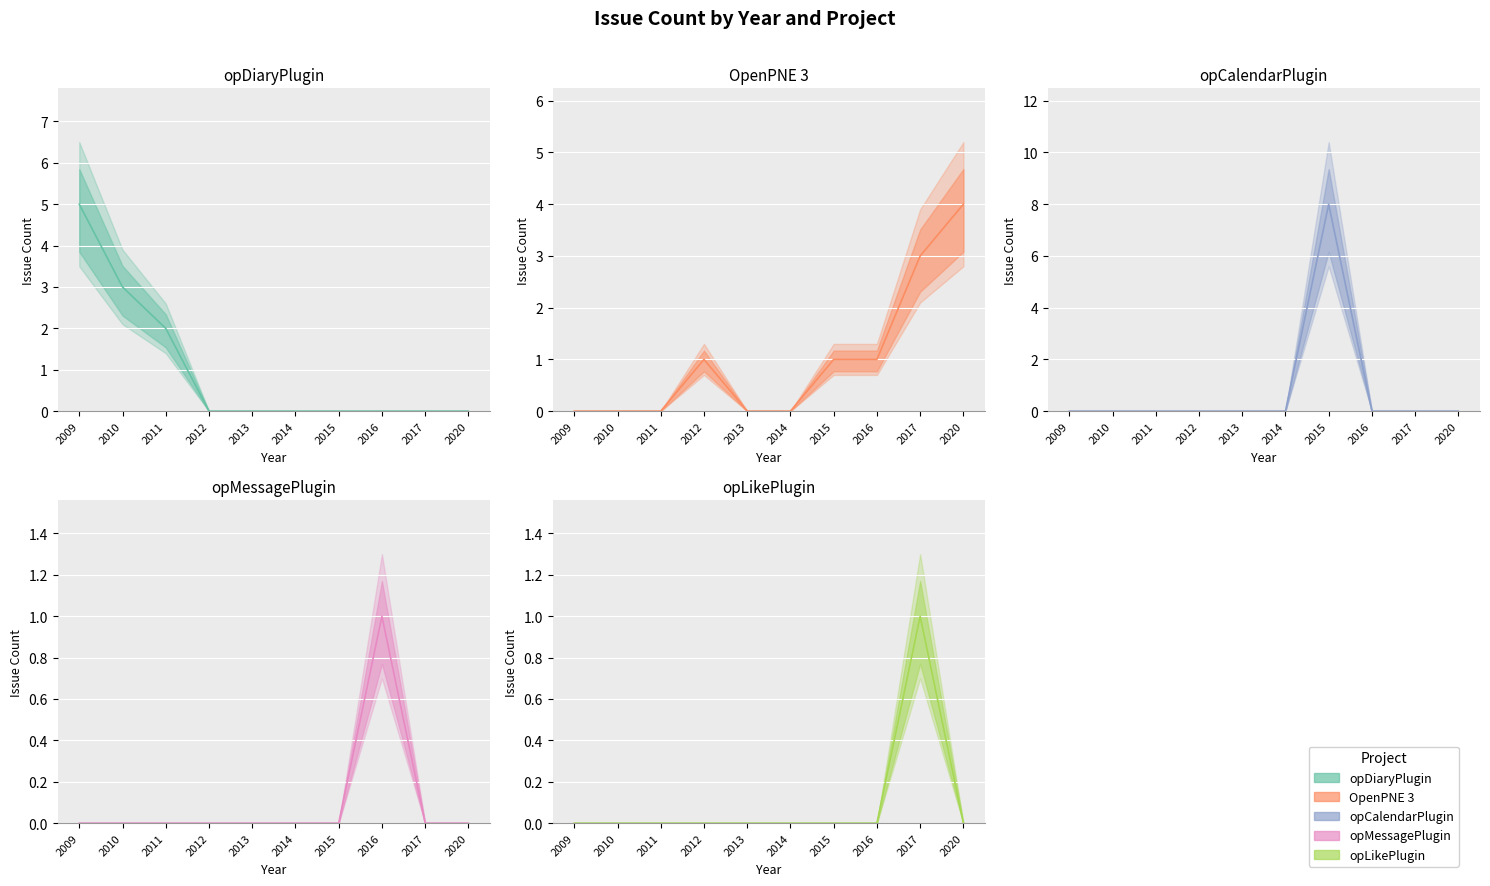

What are all the series names shown in the legend?

opDiaryPlugin, OpenPNE 3, opCalendarPlugin, opMessagePlugin, opLikePlugin